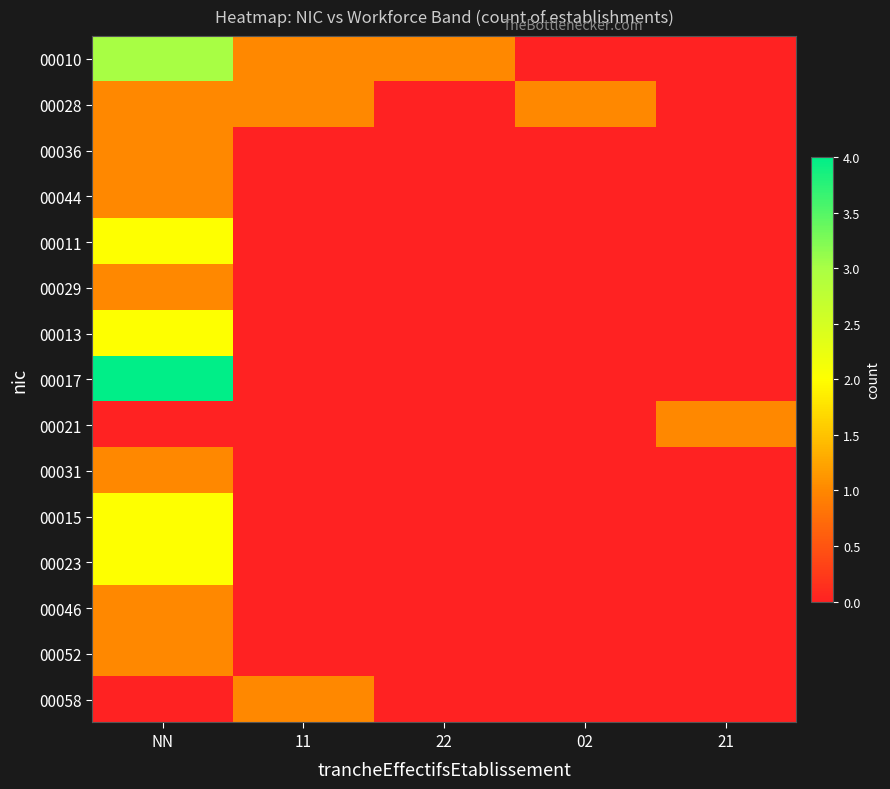

Rank the series by their maximum value, from lowest to highest.

00028, 00036, 00044, 00029, 00021, 00031, 00046, 00052, 00058, 00011, 00013, 00015, 00023, 00010, 00017